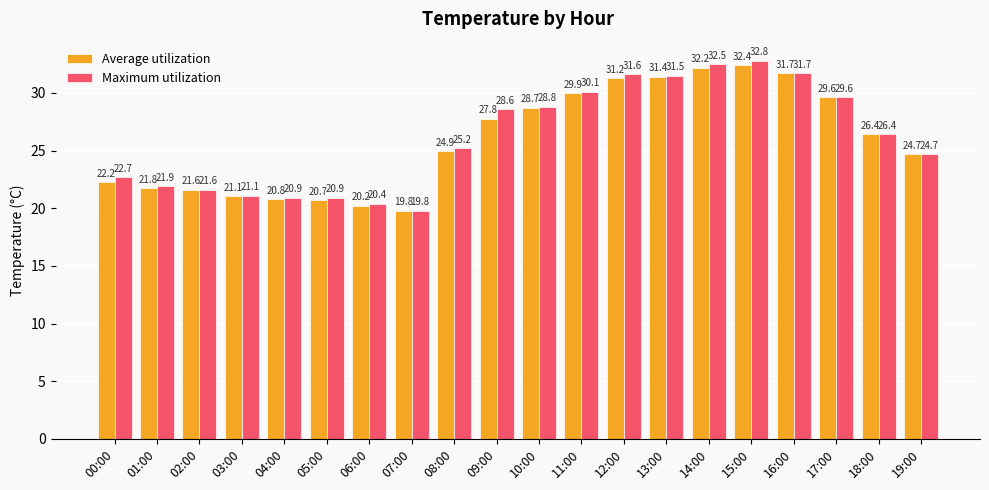

What position from the right is 08:00?

12